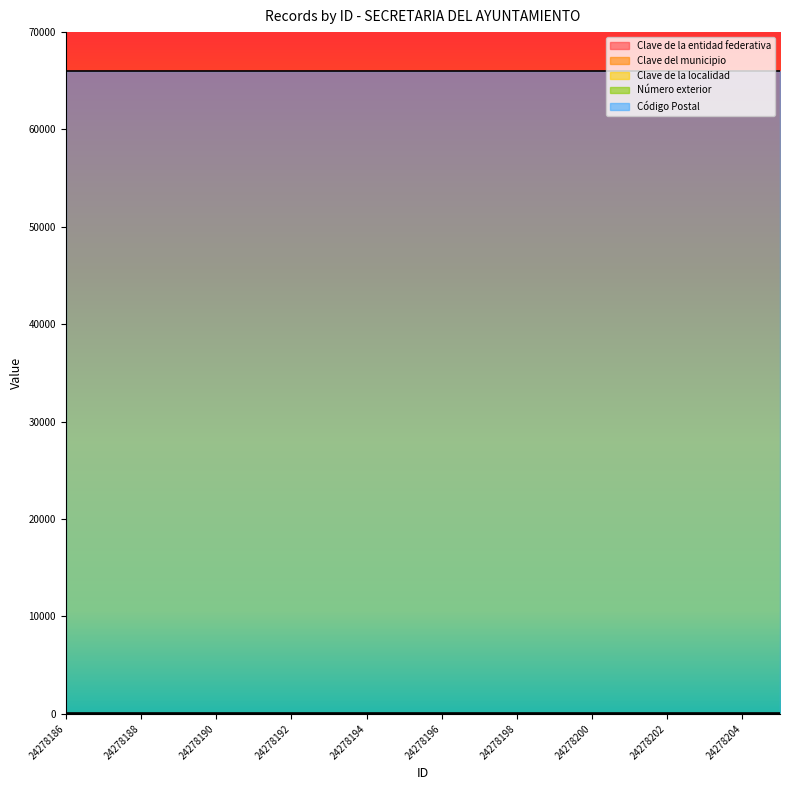

At which label is Clave de la entidad federativa closest to 19?

24278186